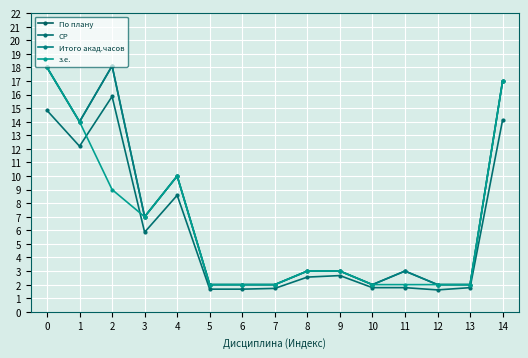

What is the value of the СР point at the 4th from the left?

5.9